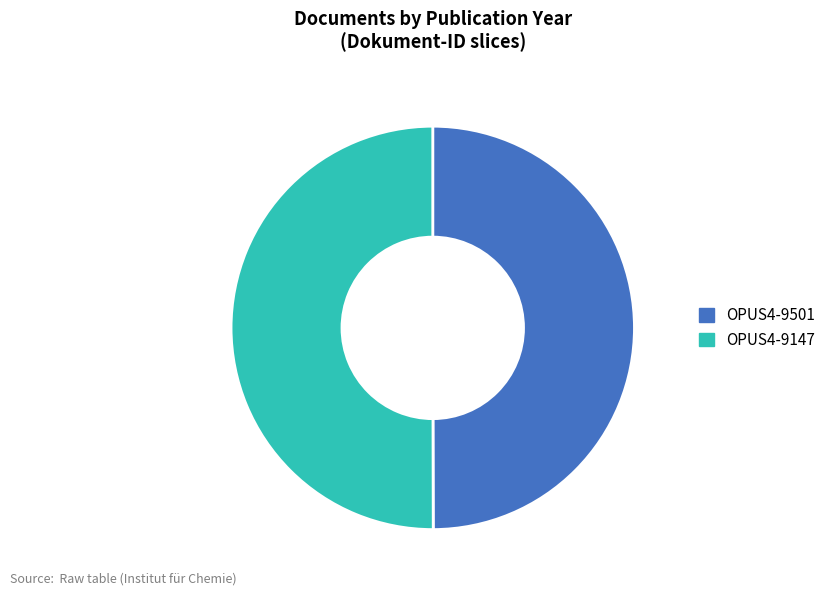

Is it true that OPUS4-9501 is 50% of the pie?

True